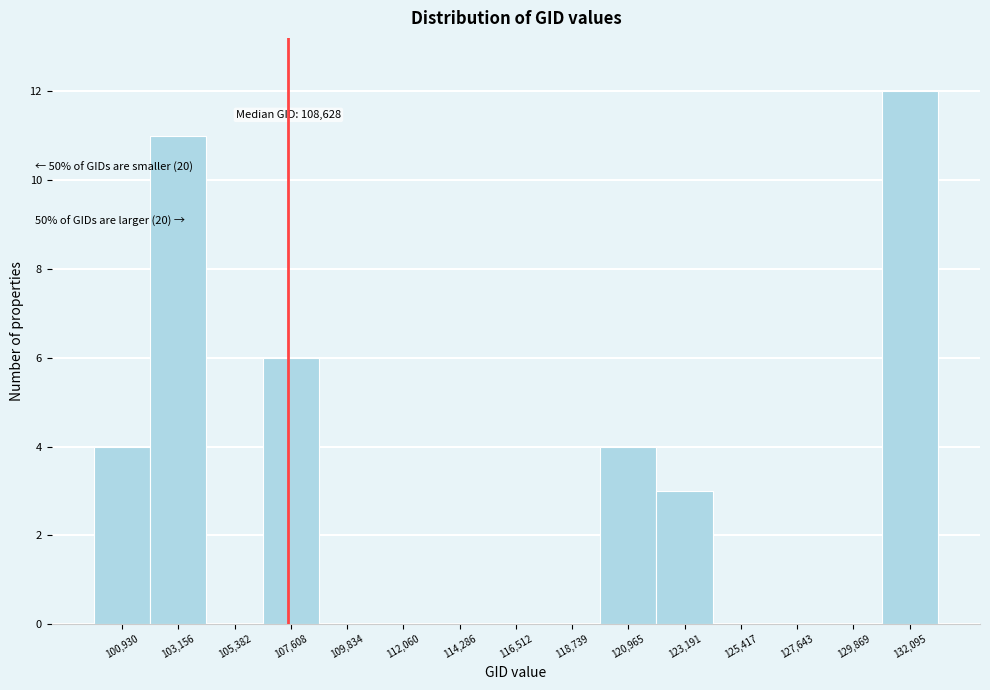

Reading left to right, list all the values displayed in this chart.

100,930=4	103,156=11	105,382=0	107,608=6	109,834=0	112,060=0	114,286=0	116,512=0	118,739=0	120,965=4	123,191=3	125,417=0	127,643=0	129,869=0	132,095=12